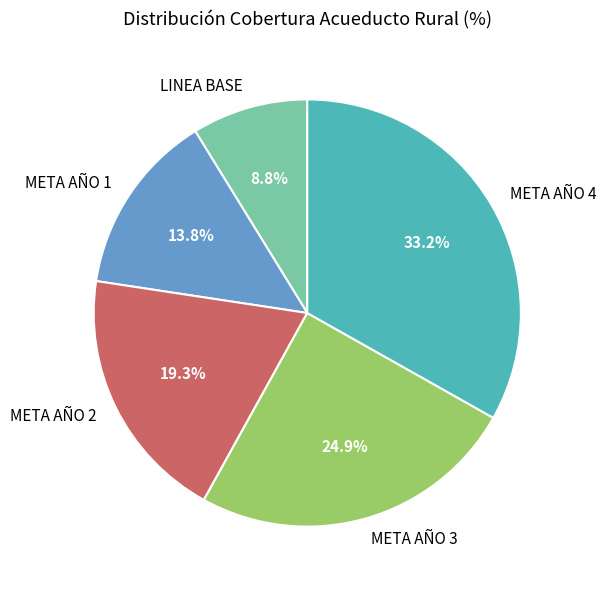

How many segments does this pie chart have?

5